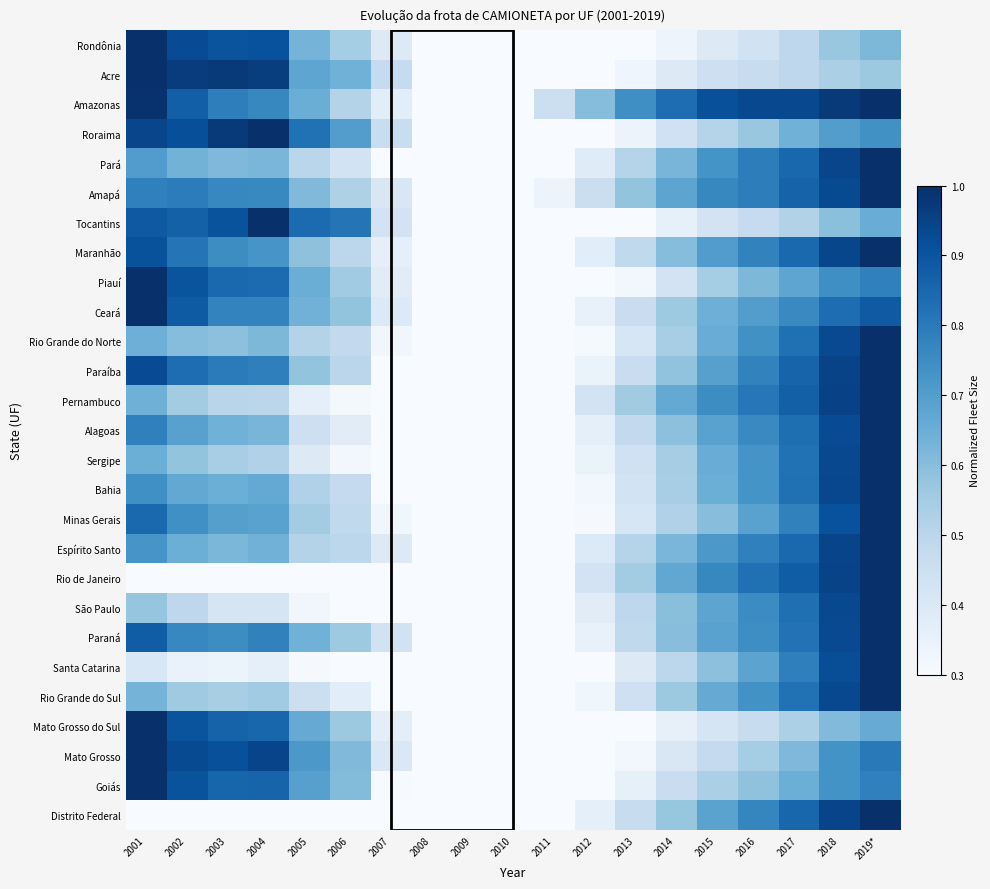

What is the spread (max minus min) of values at 2001?

0.7